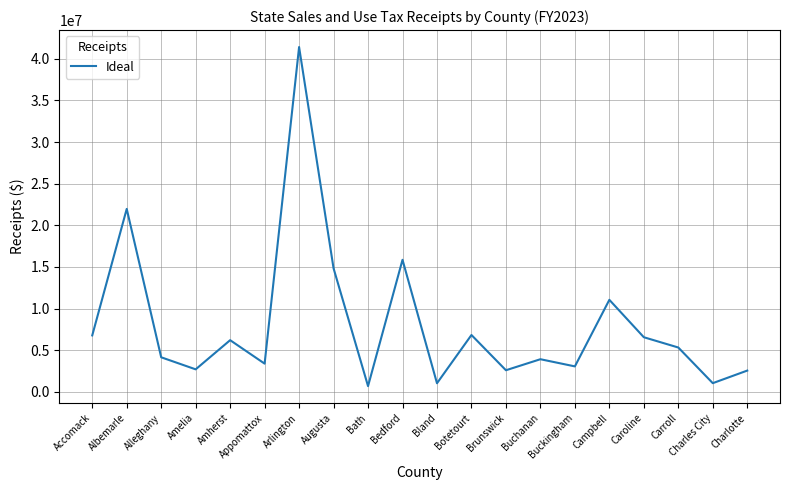

What position from the left is Botetourt?

12